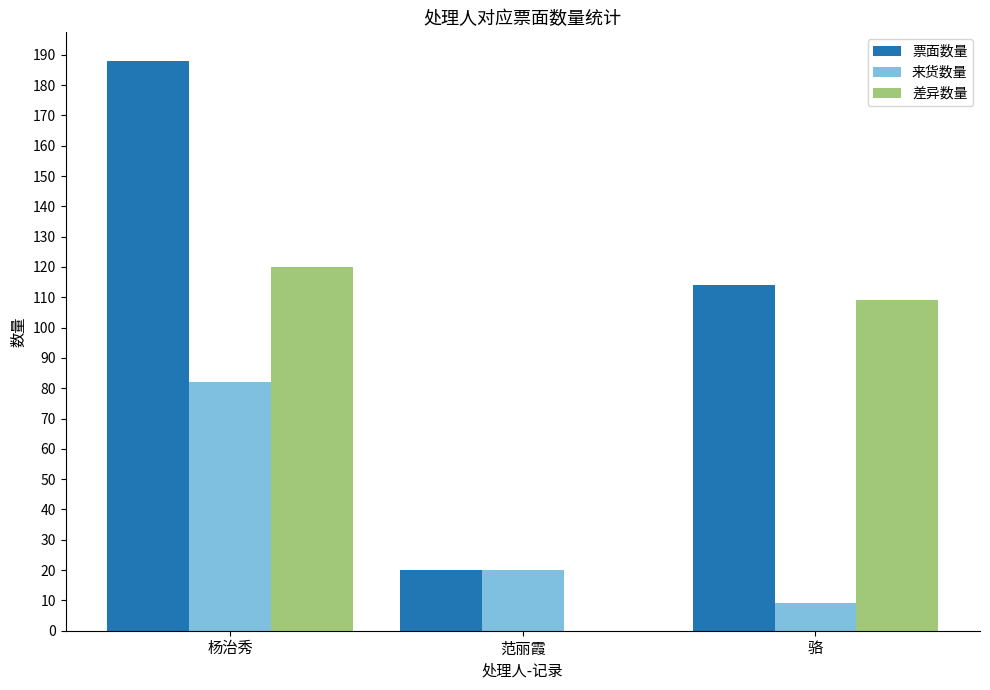

Count the number of data series in this chart.

3